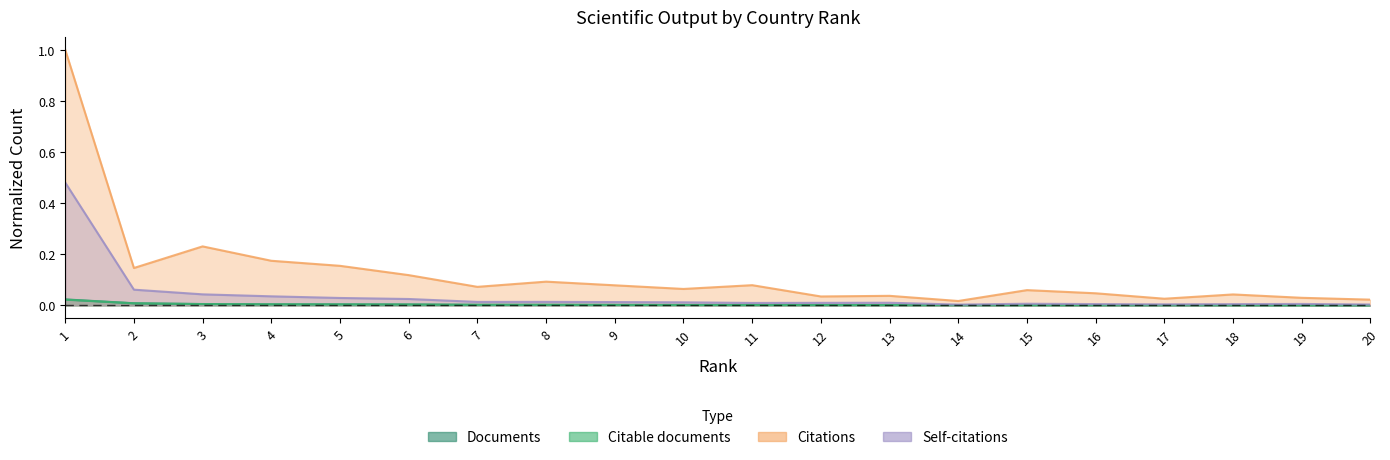

At which category is the sum across all series the highest?

1